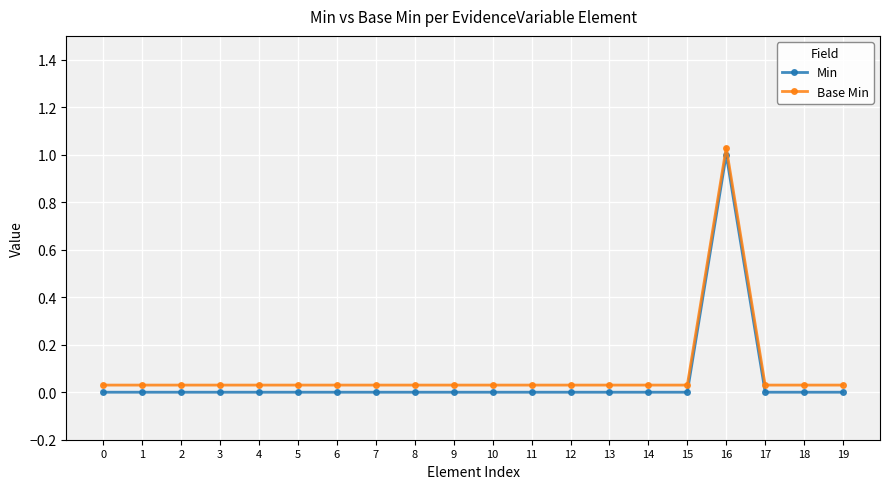

Is this an area chart (filled region under the line)?

No